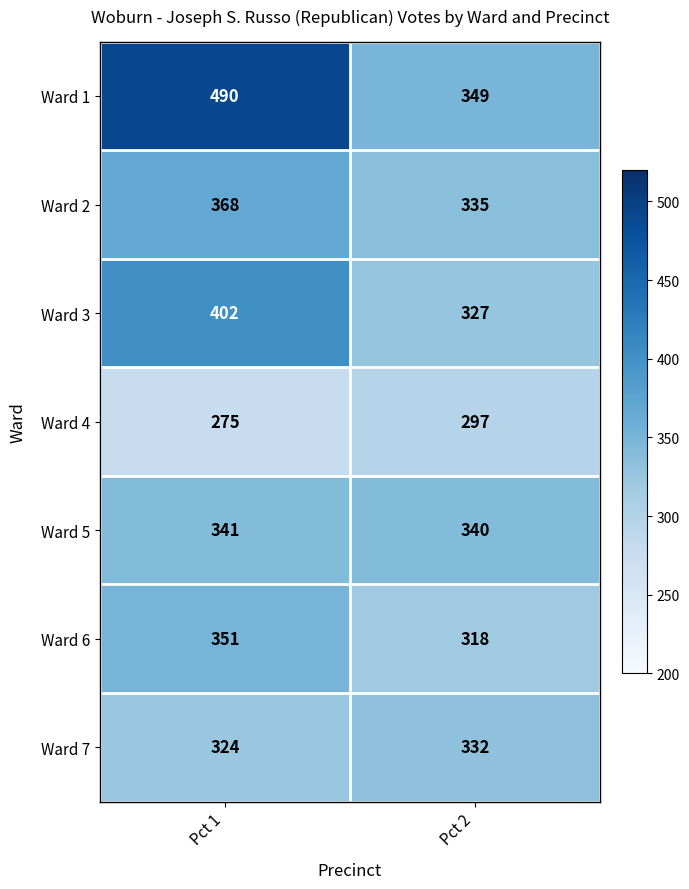

What is the sum of all Ward 6 values?

669